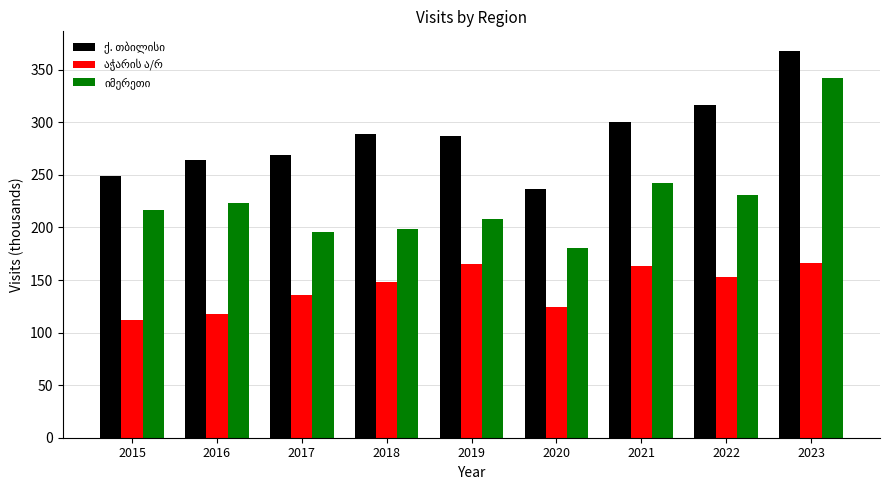

How many bars are there in total?

27